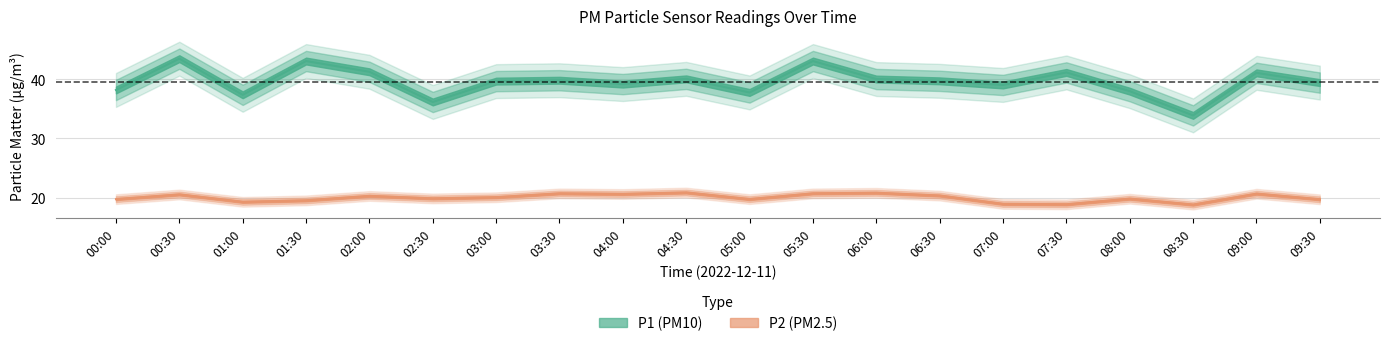

What are all the series names shown in the legend?

P1, P2